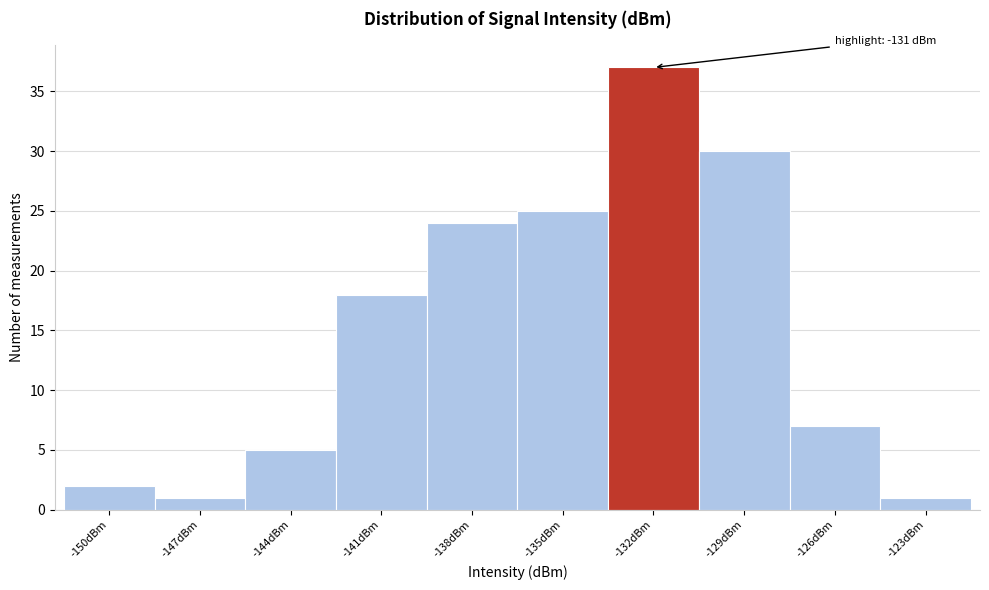

Reading left to right, what are all the values shown in this chart?

-150dBm=2	-147dBm=1	-144dBm=5	-141dBm=18	-138dBm=24	-135dBm=25	-132dBm=37	-129dBm=30	-126dBm=7	-123dBm=1